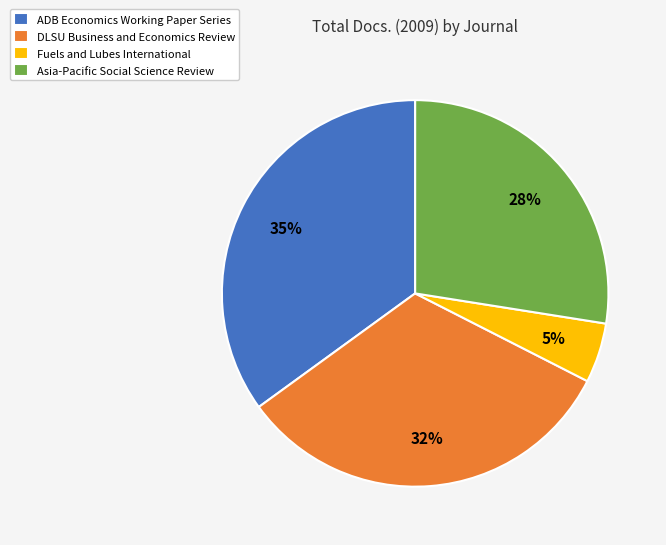

How many segments does this pie chart have?

4